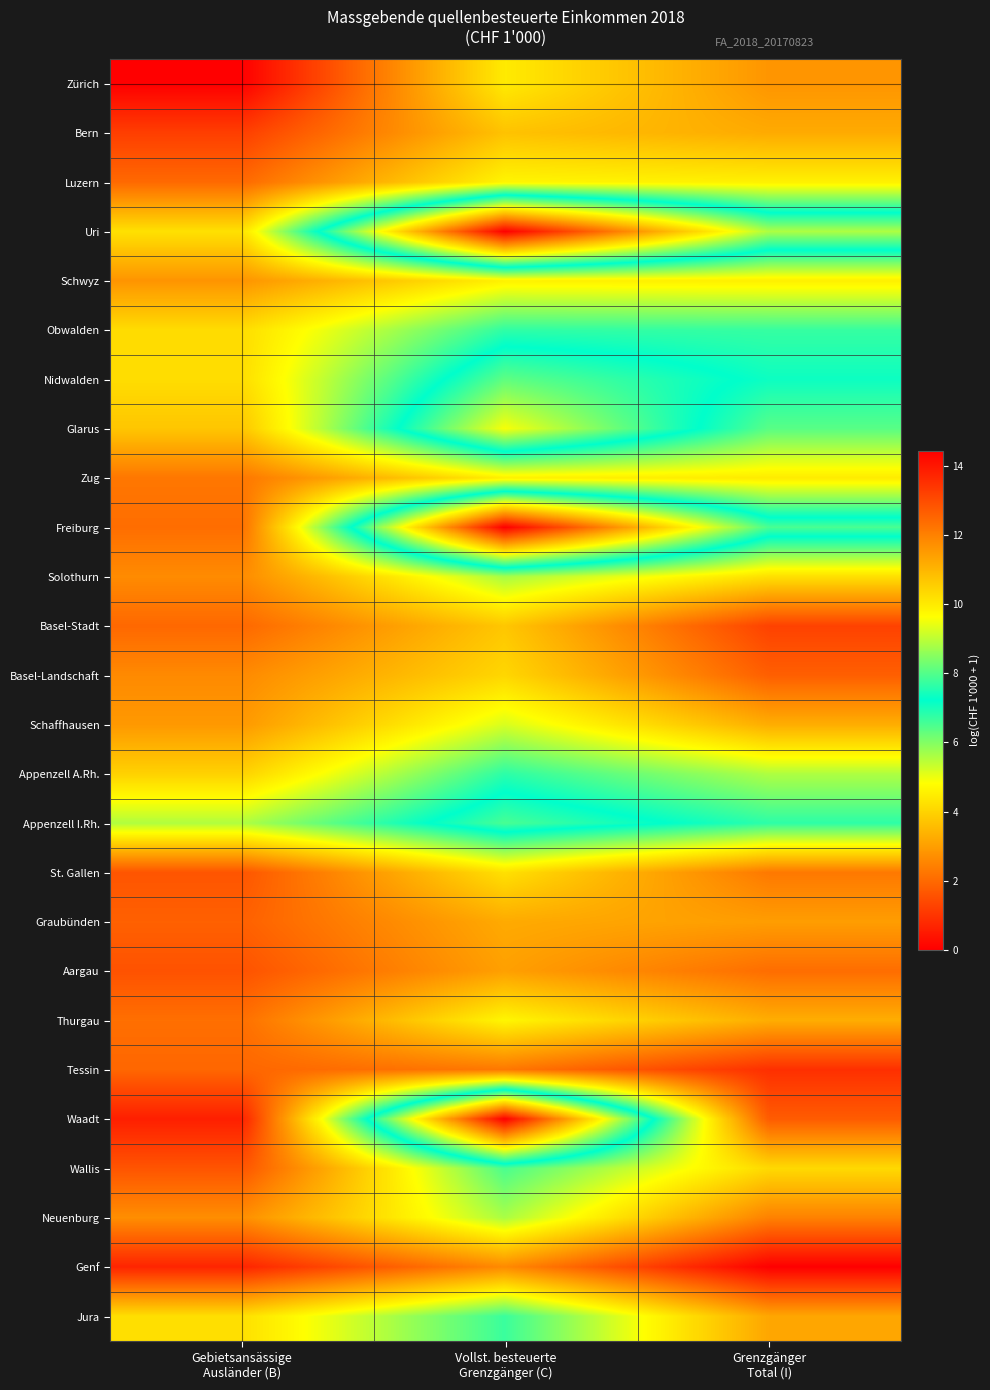

Rank the series by their maximum value, from highest to lowest.

Zürich, Genf, Waadt, Tessin, Bern, Basel-Stadt, Aargau, Wallis, St. Gallen, Basel-Landschaft, Graubünden, Luzern, Freiburg, Thurgau, Zug, Neuenburg, Solothurn, Schwyz, Schaffhausen, Jura, Glarus, Appenzell A.Rh., Obwalden, Nidwalden, Uri, Appenzell I.Rh.